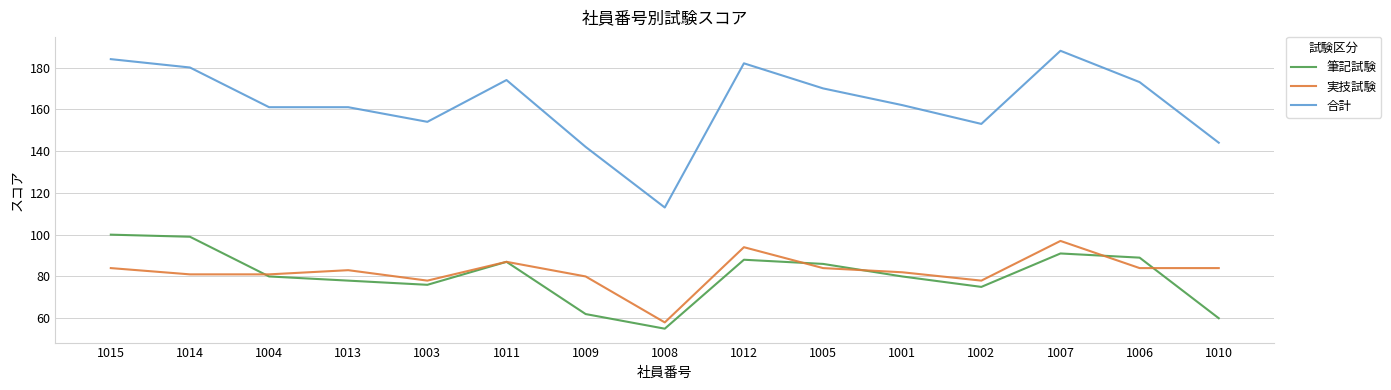

What is the total value across all series at 1001?

324